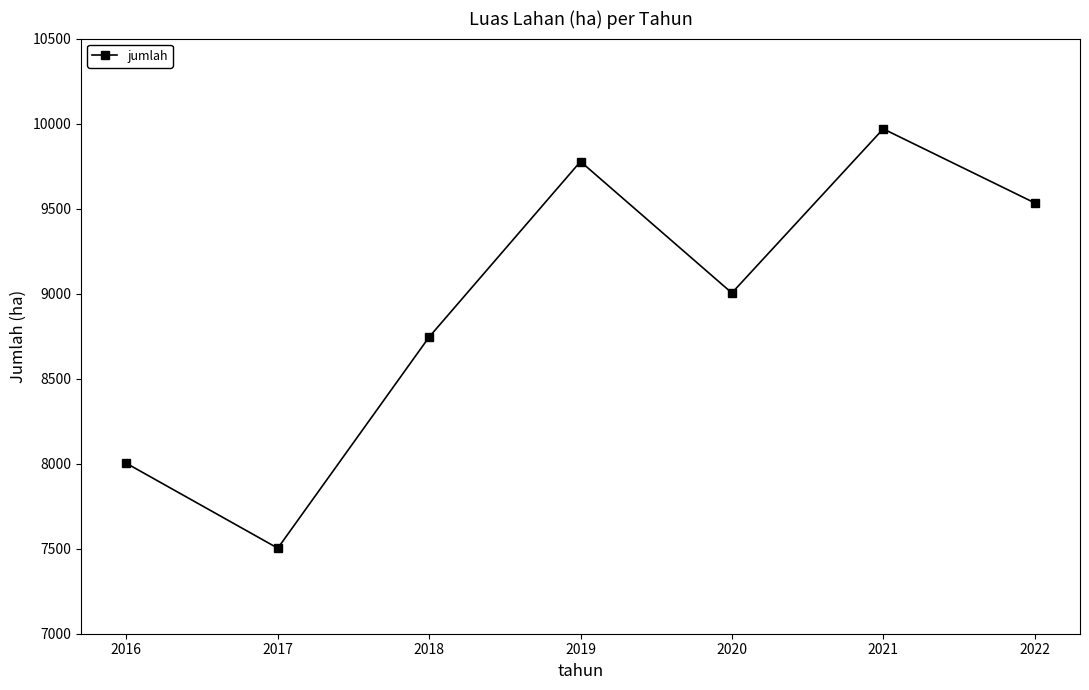

How many points are lower than both their immediate neighbors (excluding endpoints)?

2